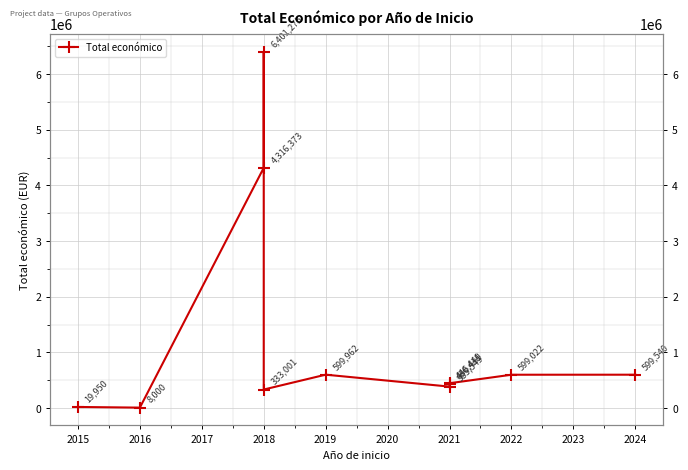

Is it true that the value at 2021 is 97505?

False